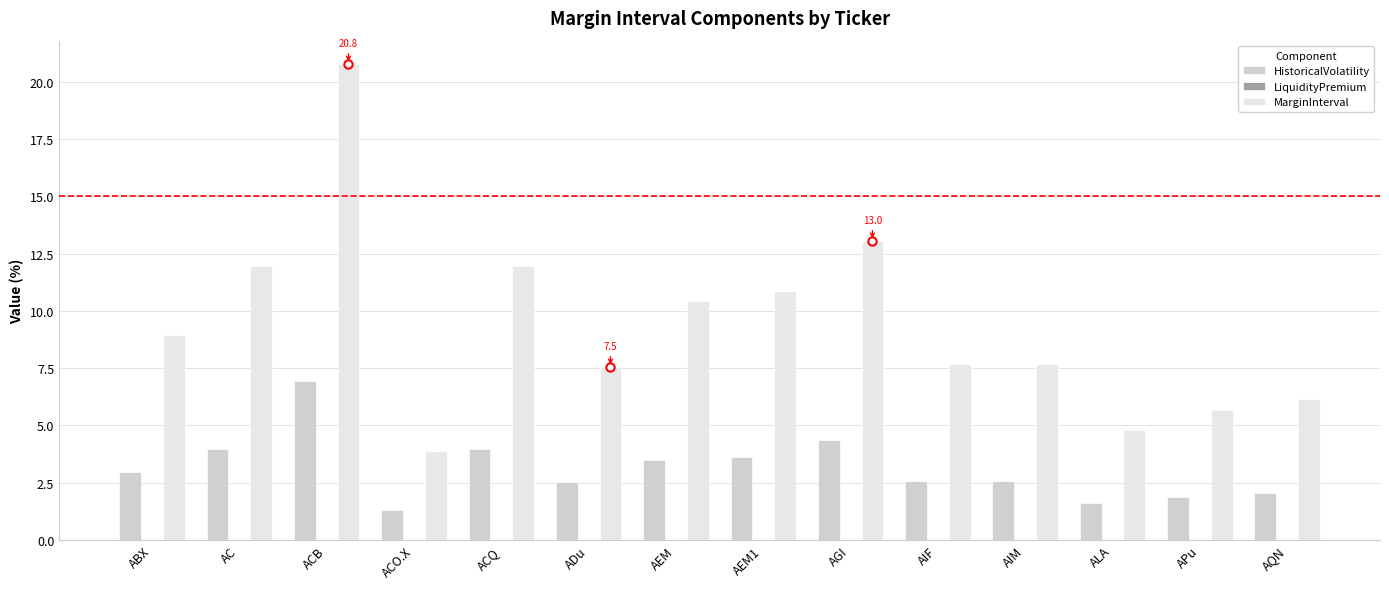

True or false: MarginInterval has a value of 7.7 at AIM.

True